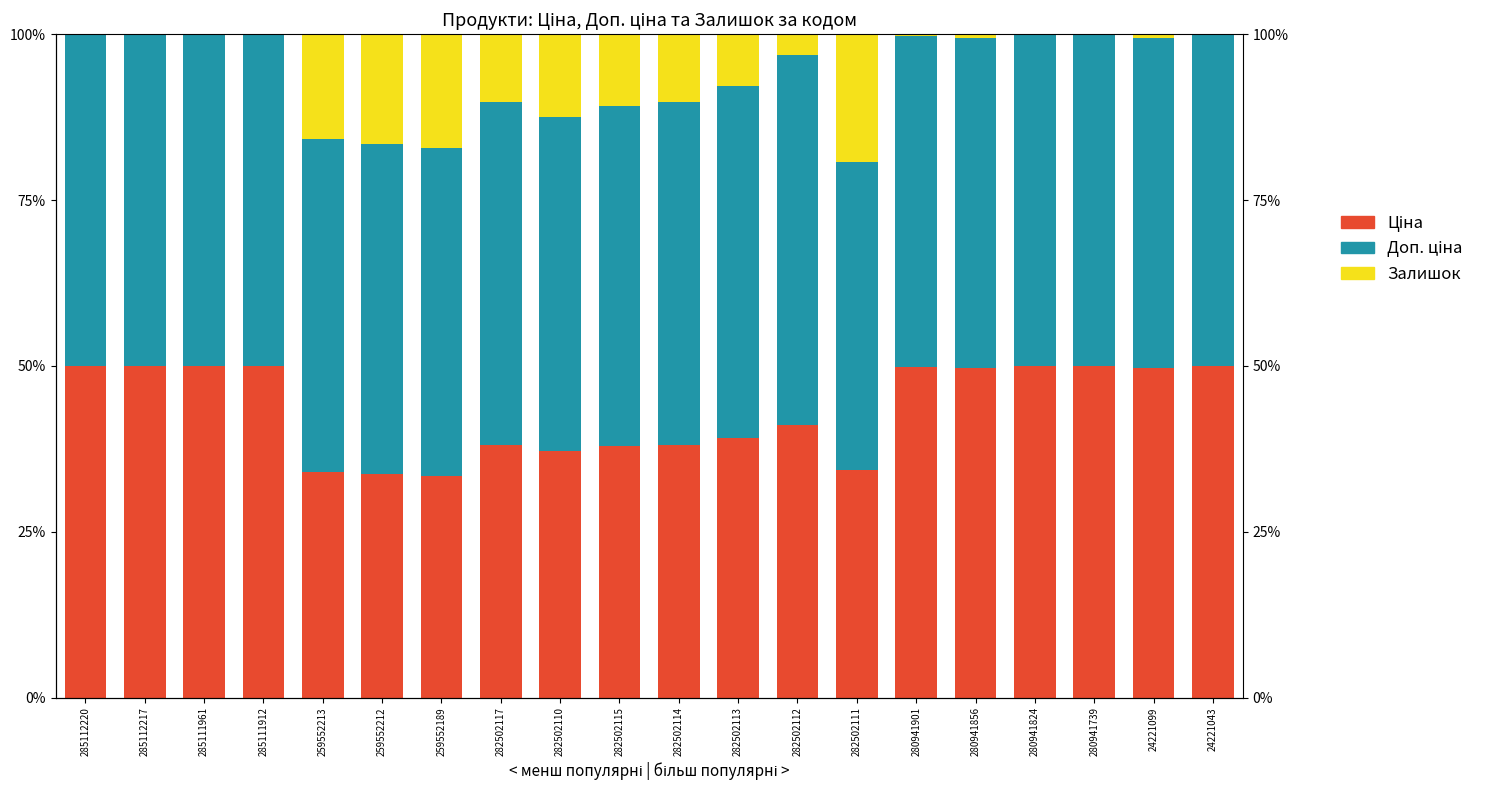

Between 259552189 and 285112217, which is larger?

285112217